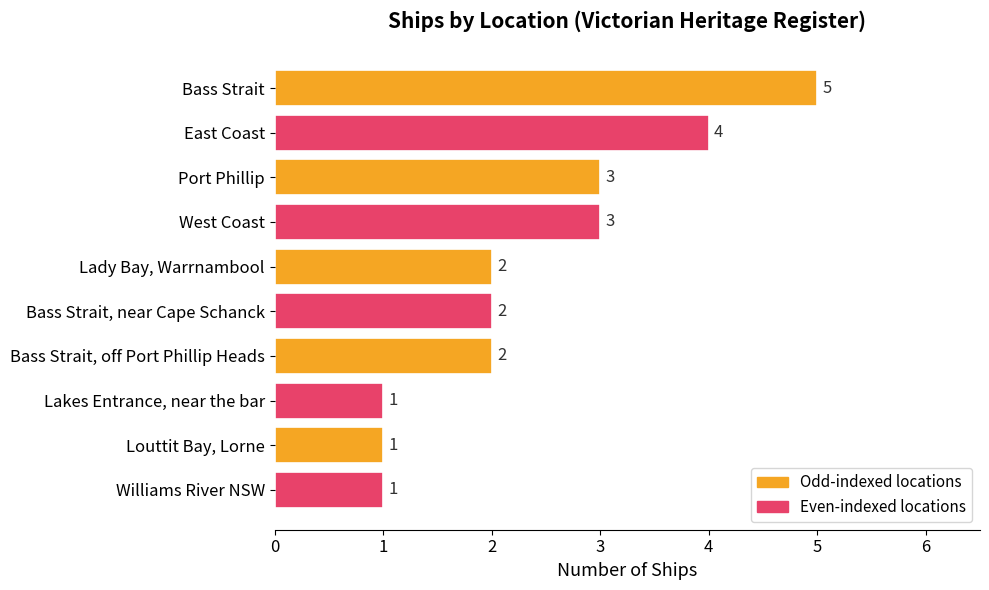

How many values are between 1 and 3?

8